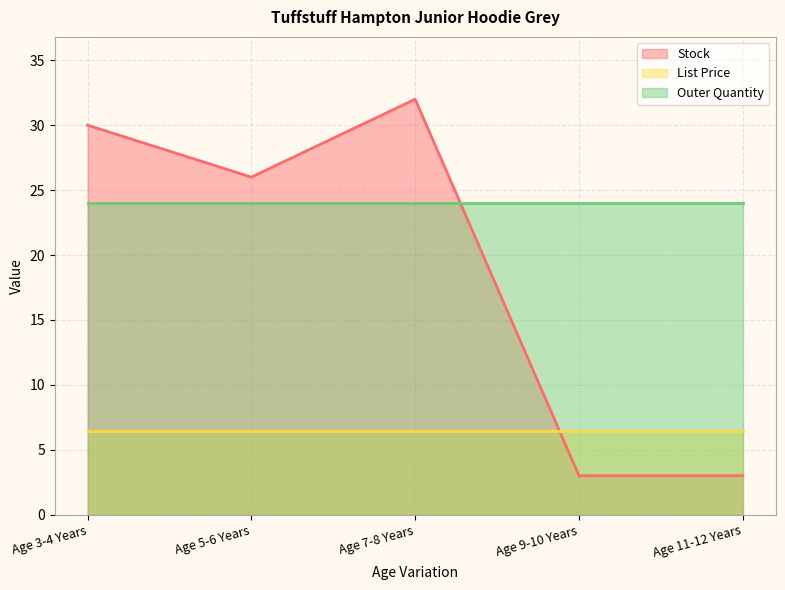

What is the label of the 2nd point from the left?

Age 5-6 Years